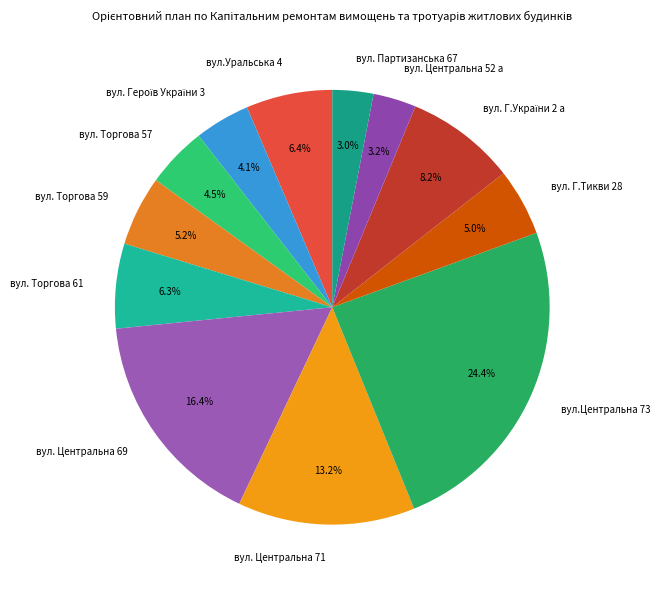

To the nearest percent, what is the average slice percentage?

8%